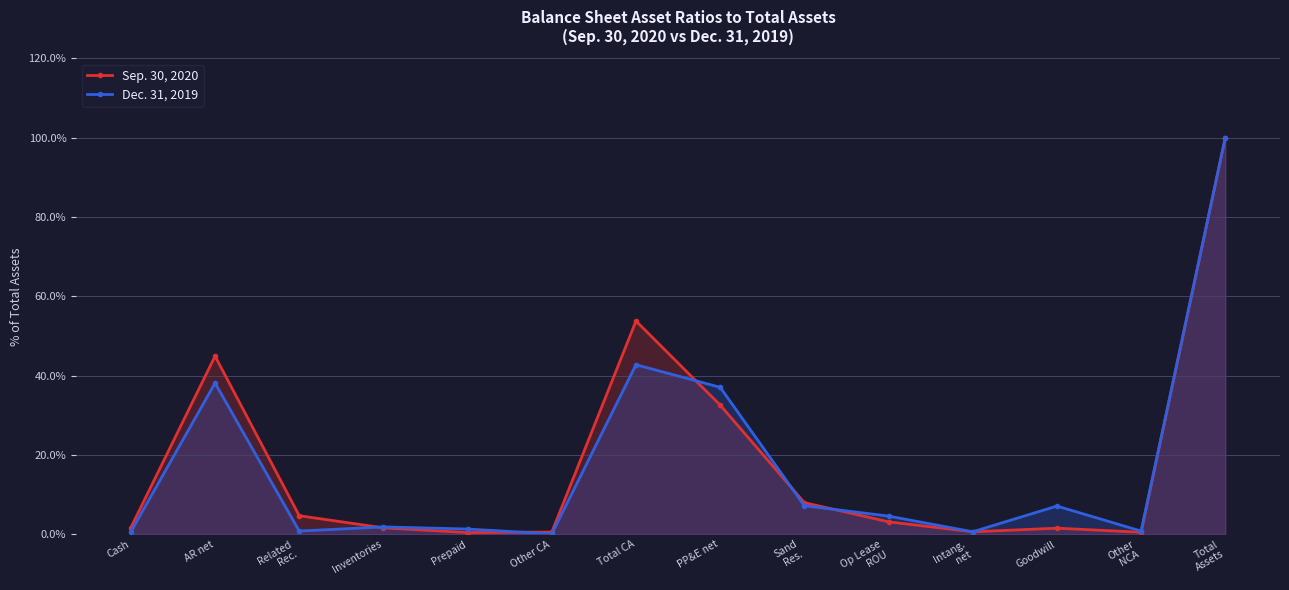

True or false: Dec. 31, 2019 and Sep. 30, 2020 cross at least once.

True